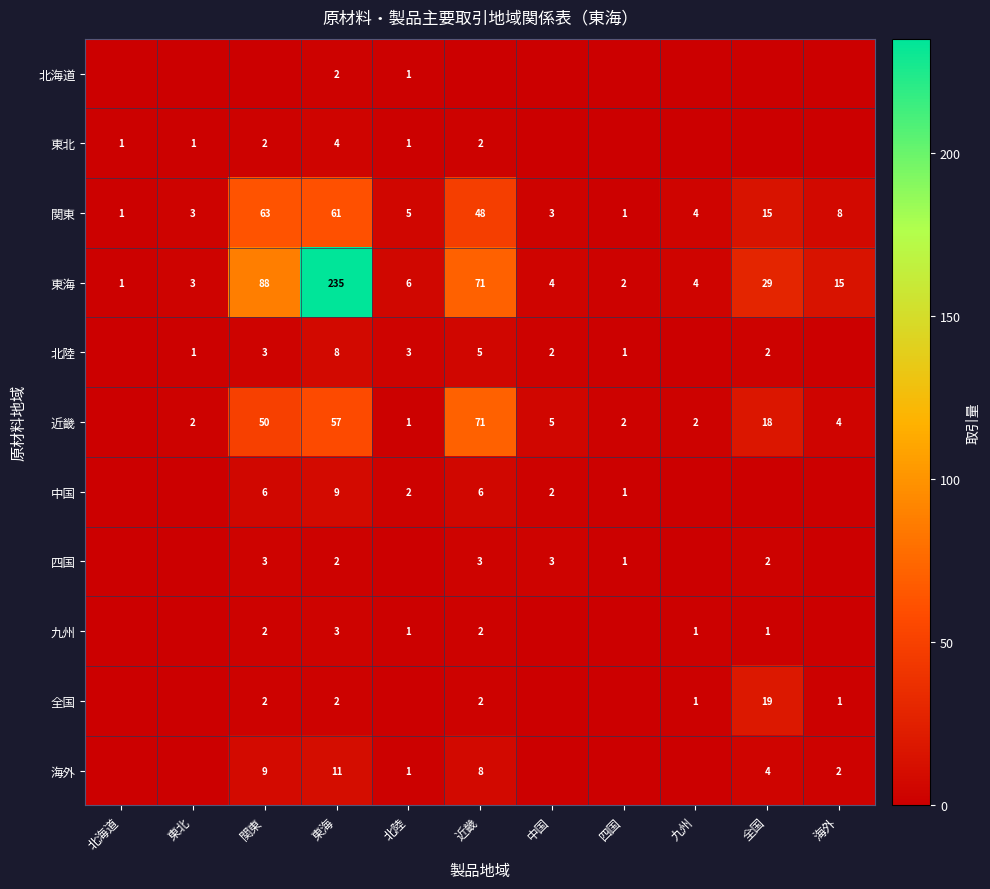

What is the total value across all series at 東海?

394